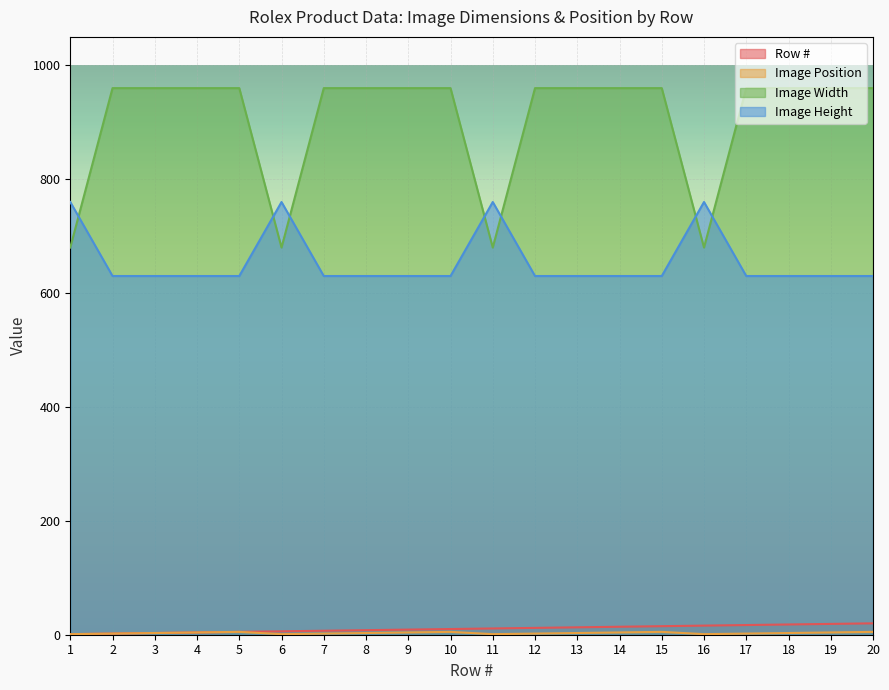

Reading left to right, what are all the values shown in this chart?

Row #: 1=1	2=2	3=3	4=4	5=5	6=6	7=7	8=8	9=9	10=10	11=11	12=12	13=13	14=14	15=15	16=16	17=17	18=18	19=19	20=20
Image Position: 1=1	2=2	3=3	4=4	5=5	6=1	7=2	8=3	9=4	10=5	11=1	12=2	13=3	14=4	15=5	16=1	17=2	18=3	19=4	20=5
Image Width: 1=680	2=960	3=960	4=960	5=960	6=680	7=960	8=960	9=960	10=960	11=680	12=960	13=960	14=960	15=960	16=680	17=960	18=960	19=960	20=960
Image Height: 1=760	2=630	3=630	4=630	5=630	6=760	7=630	8=630	9=630	10=630	11=760	12=630	13=630	14=630	15=630	16=760	17=630	18=630	19=630	20=630